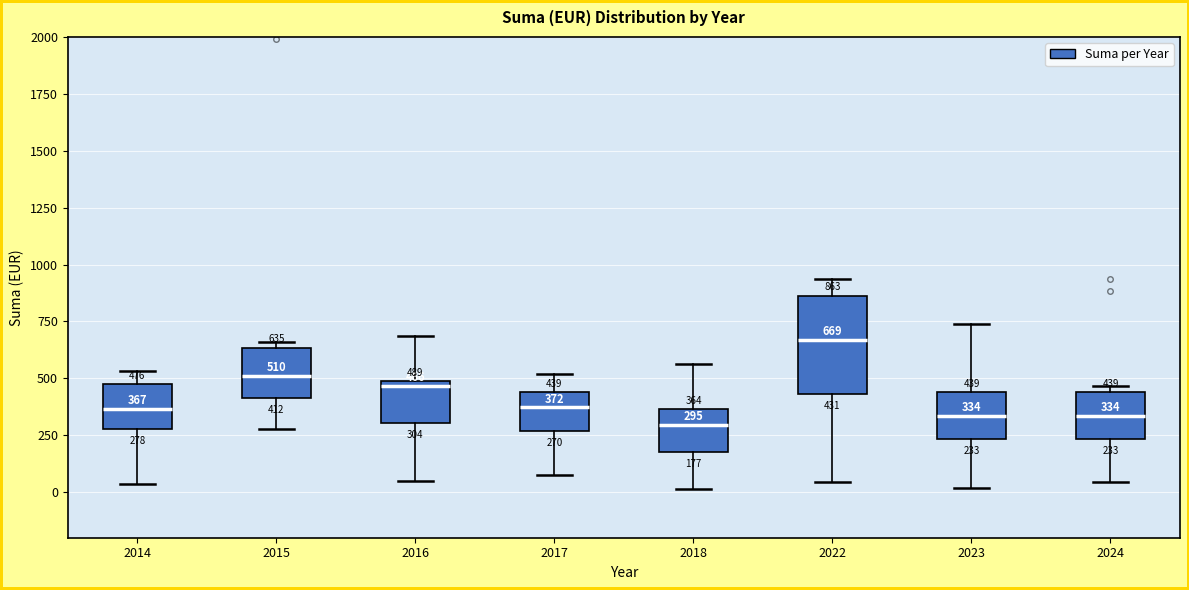

Comparing the boxes themselves (not the whiskers), which one is the tallest?

2022